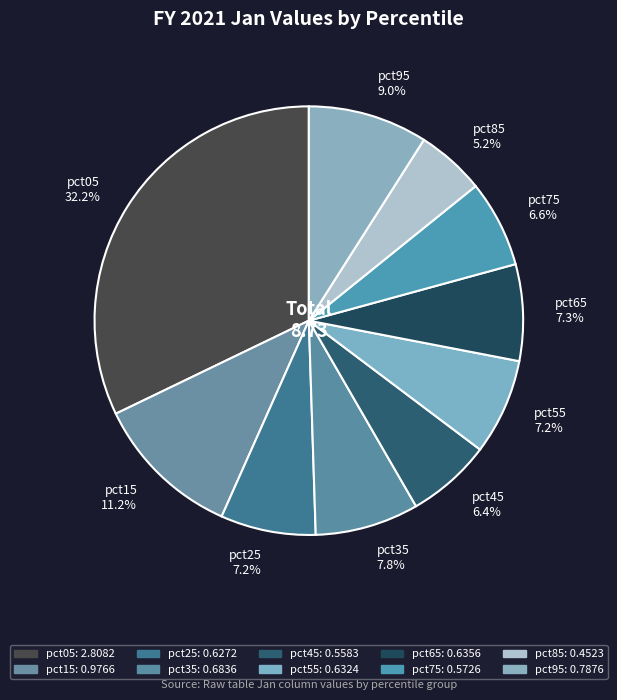

Between pct05 and pct65, which is larger?

pct05